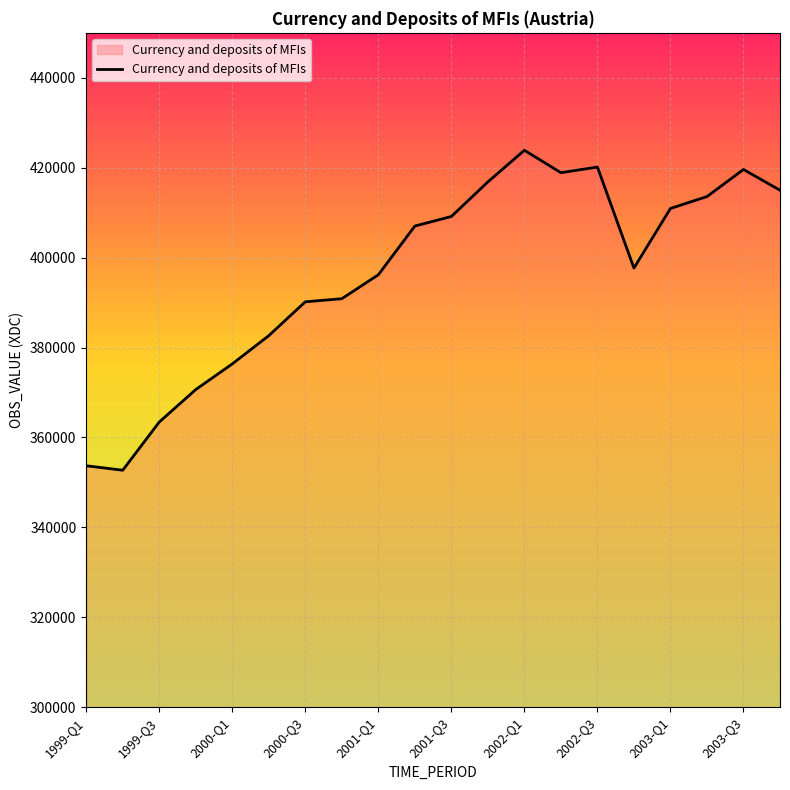

What is the maximum value shown in the chart?

423878